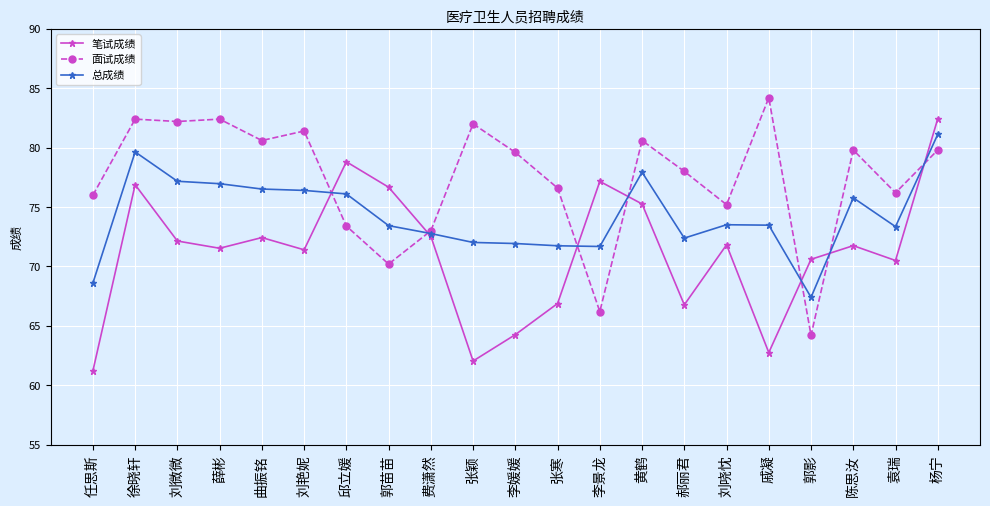

At which category does the chart reach its peak across all series?

戚凝